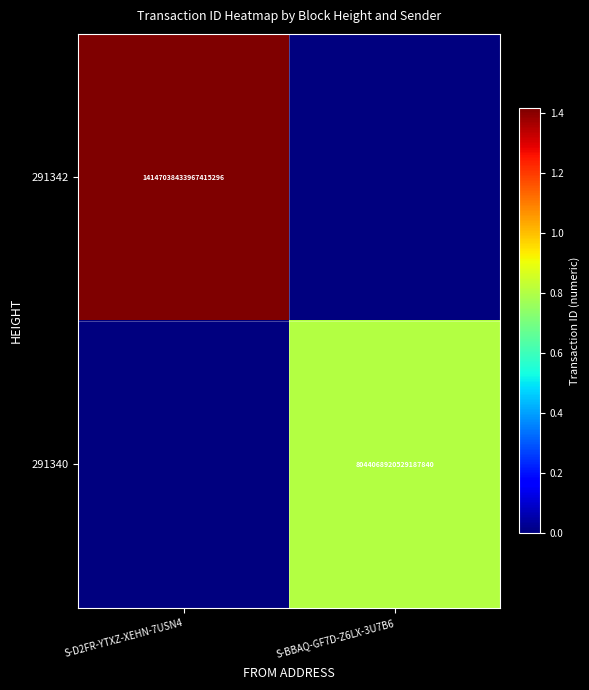

Which has a higher value, S-BBAQ-GF7D-Z6LX-3U7B6 or S-D2FR-YTXZ-XEHN-7USN4?

S-D2FR-YTXZ-XEHN-7USN4